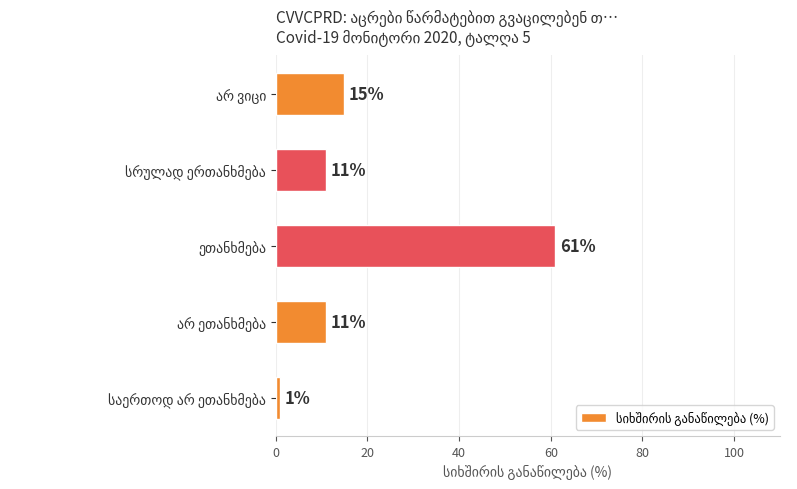

What is the difference between the maximum and minimum values?

60